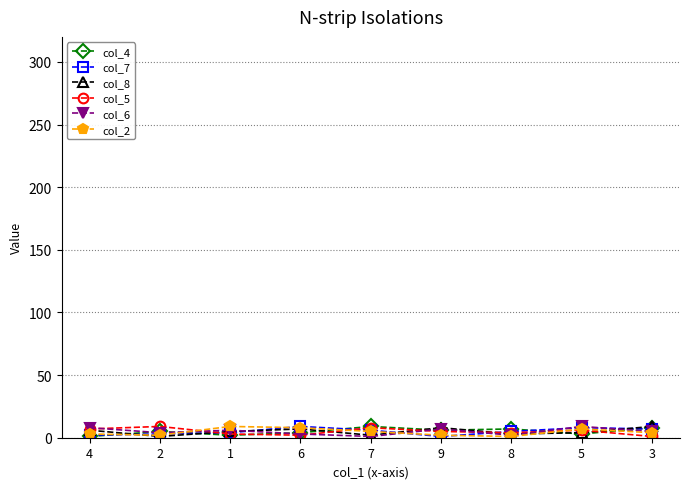

True or false: col_8 has more than 0 points higher than both neighbors.

True